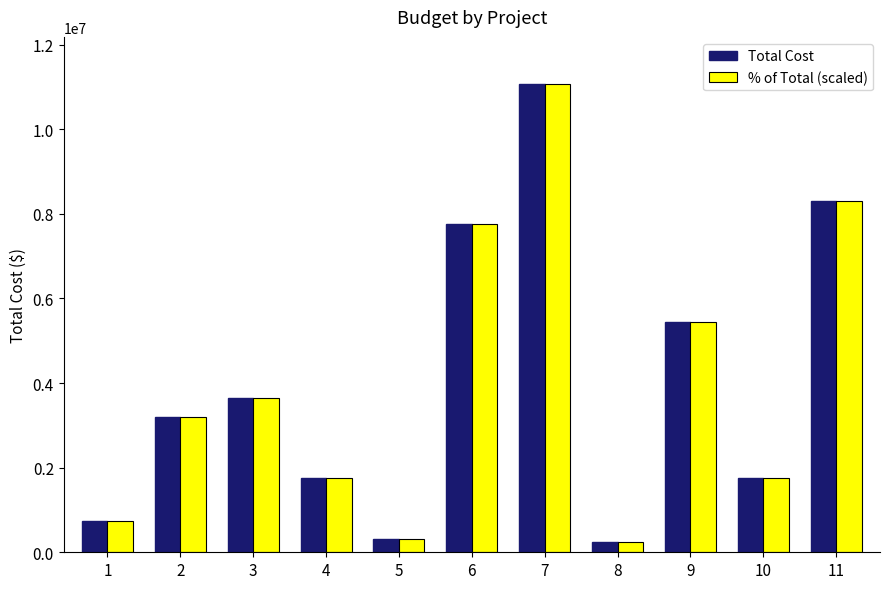

True or false: Total Cost has a value of 322314.0 at 5.

True